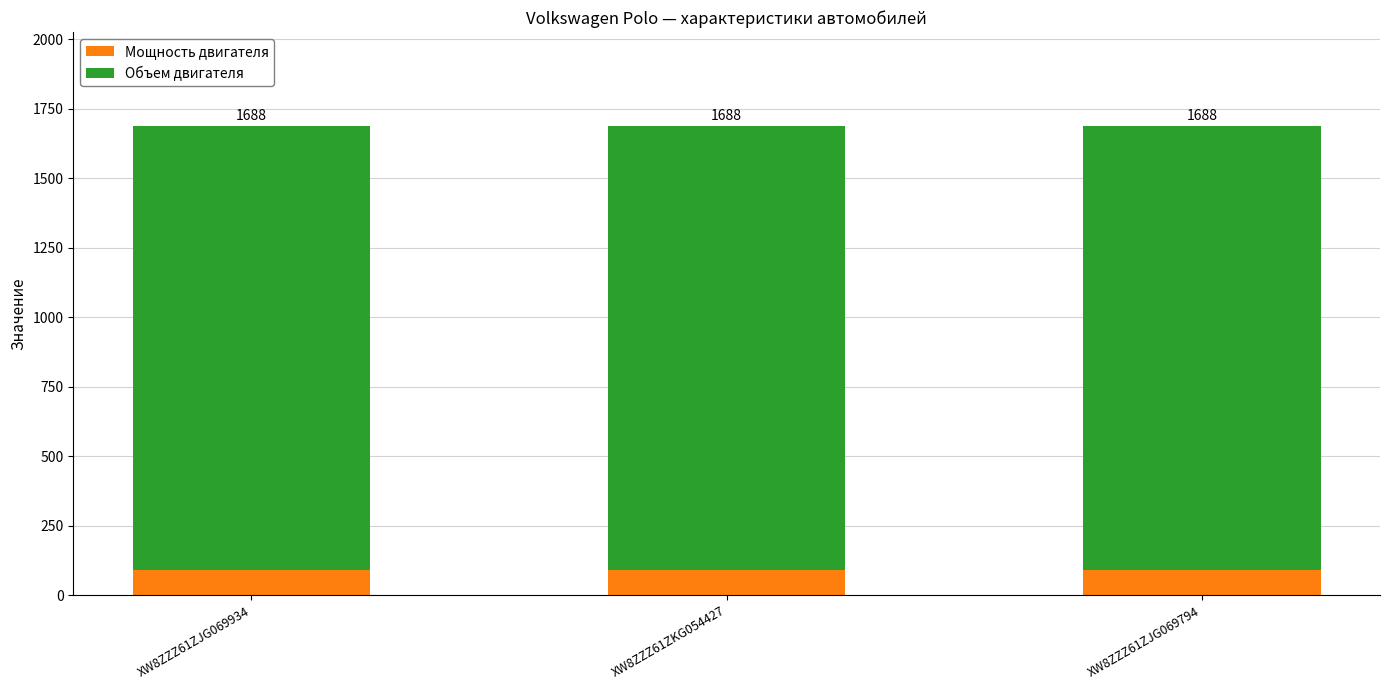

How many bars are there in total?

3